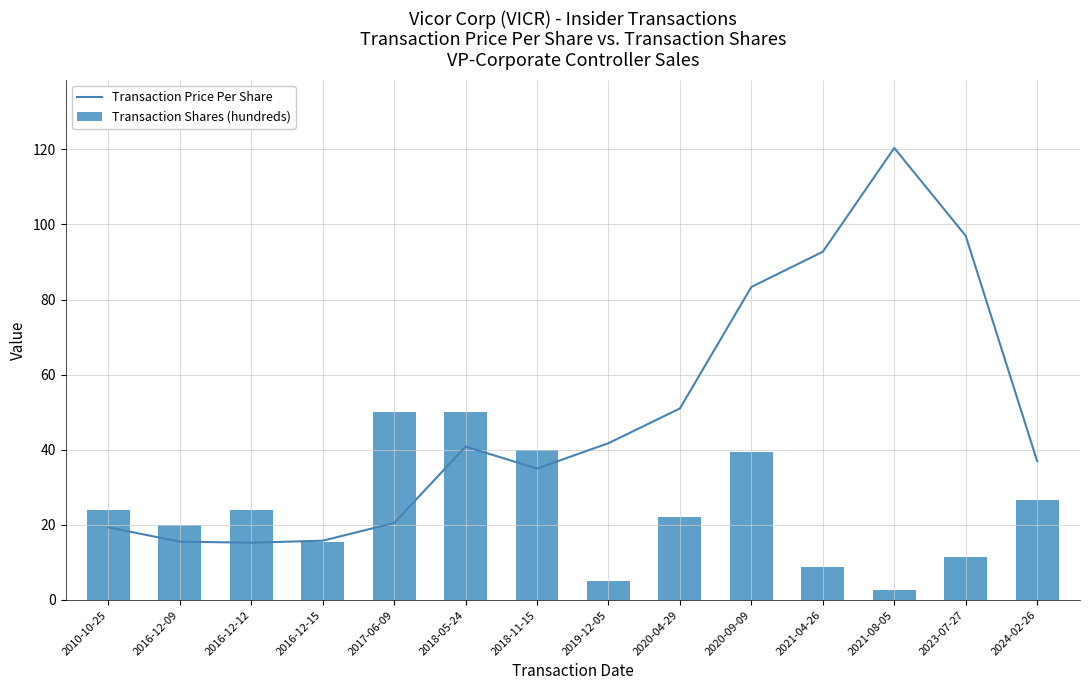

Reading left to right, list all the values displayed in this chart.

Transaction Price Per Share: 19.3	15.5	15.2	15.8	20.5	40.8	35.0	41.8	51.0	83.4	92.7	120.3	97.0	37.0
Transaction Shares (hundreds): 24.0	20.0	24.1	15.6	50.0	50.0	40.0	5.0	22.0	39.4	8.8	2.7	11.3	26.6